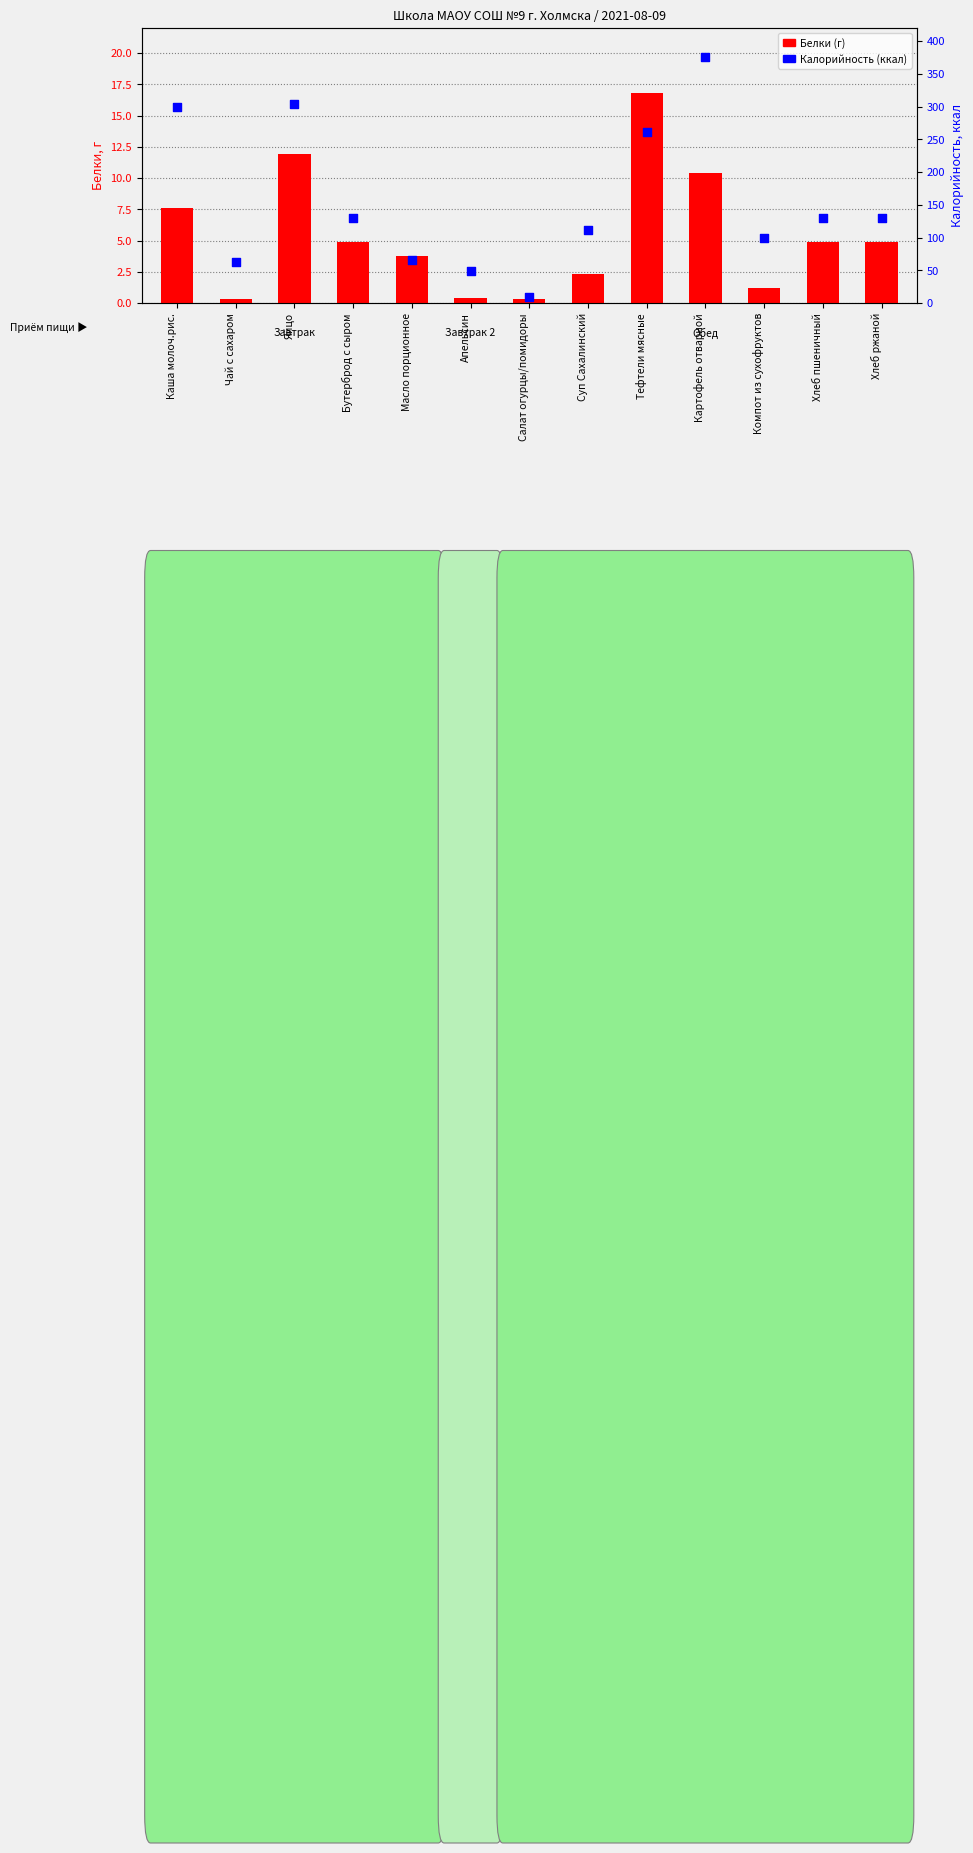

Which series reaches the minimum Y coordinate?

Белки (г)